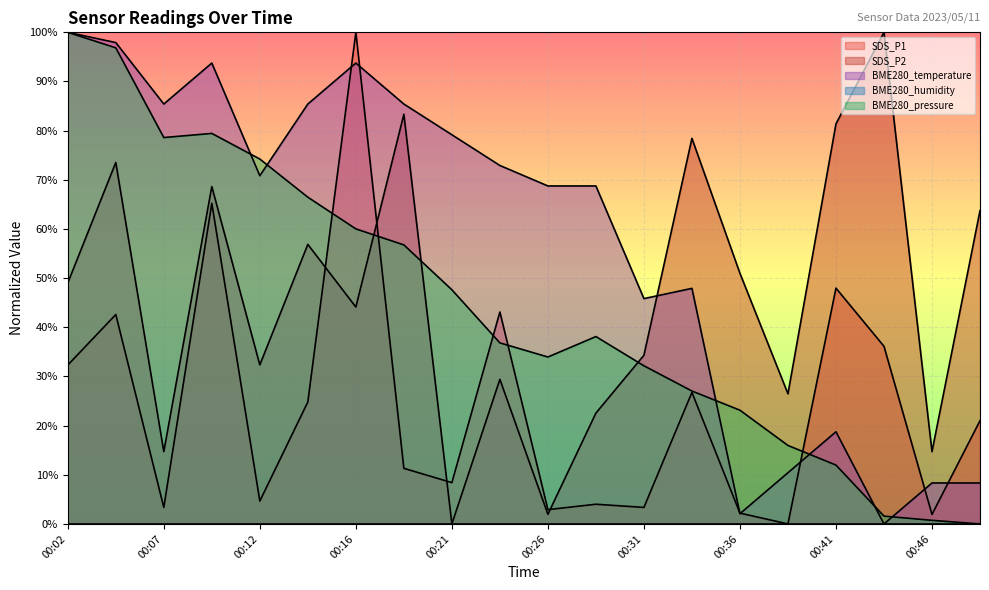

Does the chart display data point markers on the line(s)?

No